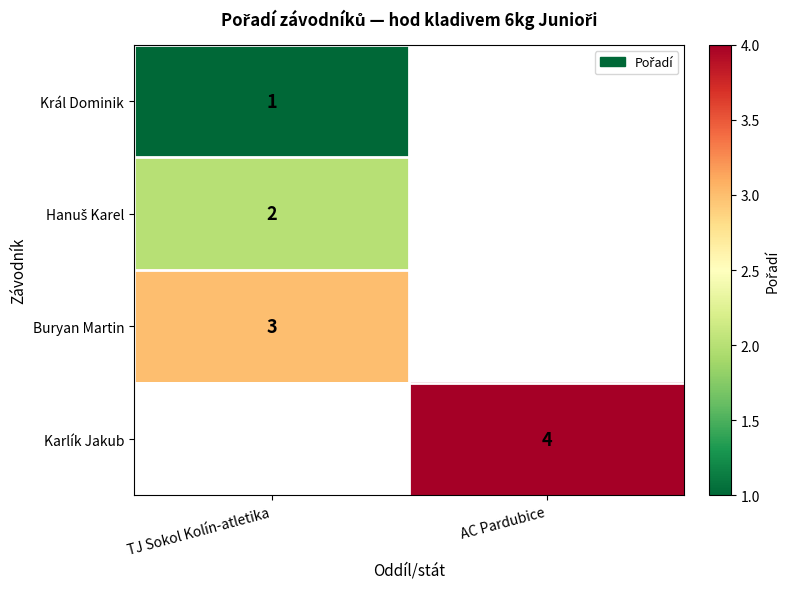

Is it true that Karlík Jakub equals 1 at AC Pardubice?

False